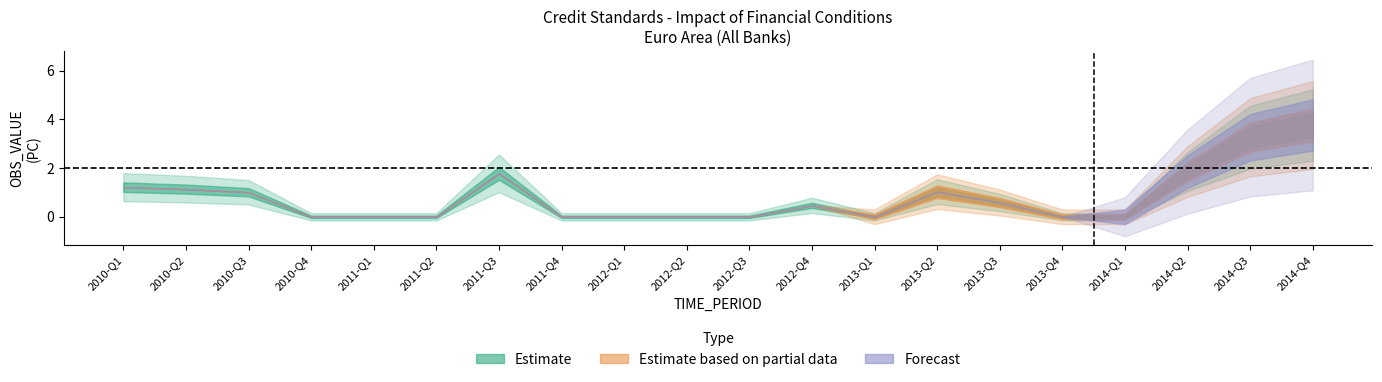

Which series has the largest total across all categories?

Estimate